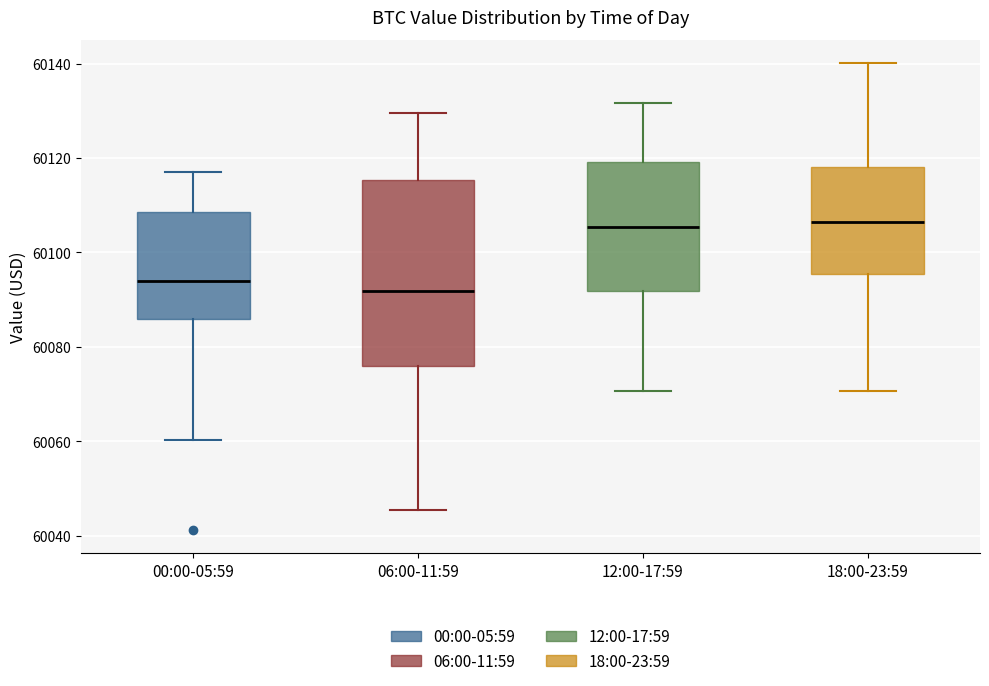

Where is the lower edge of the box for 18:00-23:59 on the y-axis? The values are not printed on the chart, so give them approximately, as read against the axis.

60096